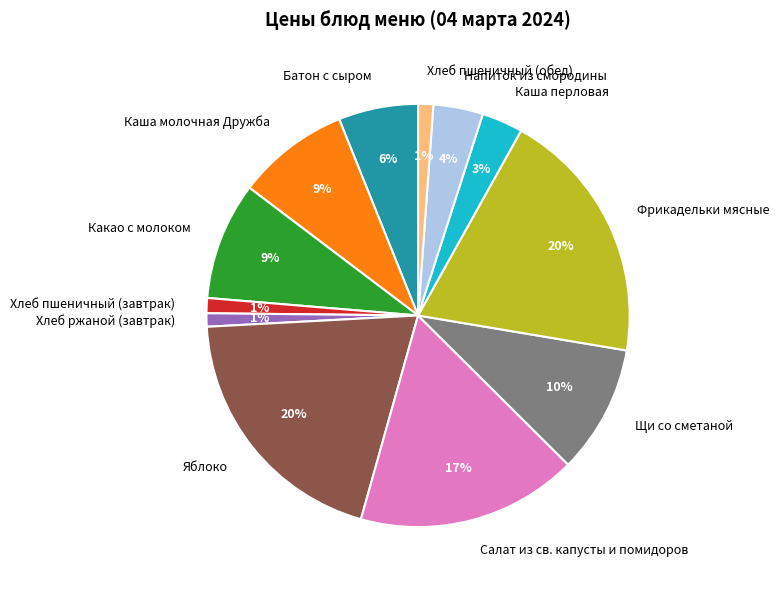

To the nearest percent, what is the combined percentage of Какао с молоком and Щи со сметаной?

19%